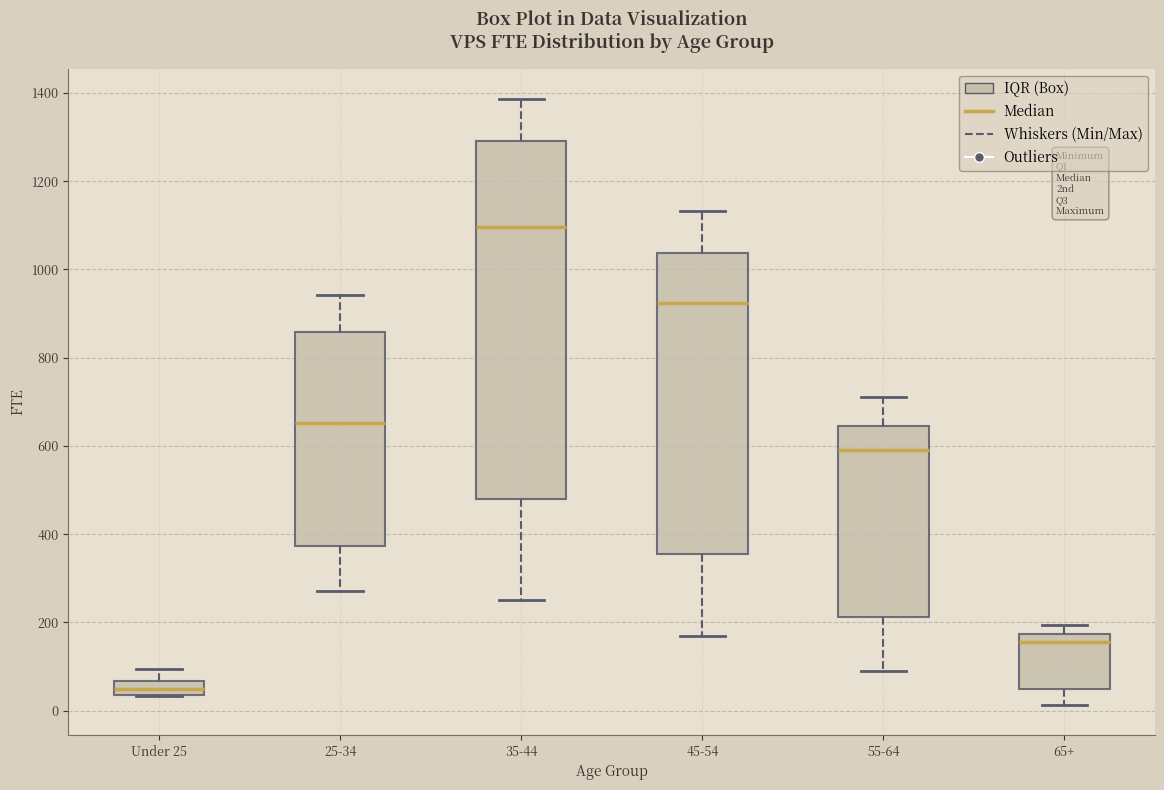

Reading left to right, transcribe this box plot: for each box, give where its median line is, the range the box spans, and where its two whiskers end, as read against the y-axis. The values are not printed on the chart, so give them approximately, as read against the axis.

Under 25: median 40 (inside the box), box 40 to 60, whiskers 40 to 100
25-34: median 660, box 380 to 860, whiskers 280 to 940
35-44: median 1100, box 480 to 1300, whiskers 260 to 1380
45-54: median 920, box 360 to 1040, whiskers 160 to 1140
55-64: median 600, box 220 to 640, whiskers 80 to 720
65+: median 160, box 40 to 180, whiskers 20 to 200